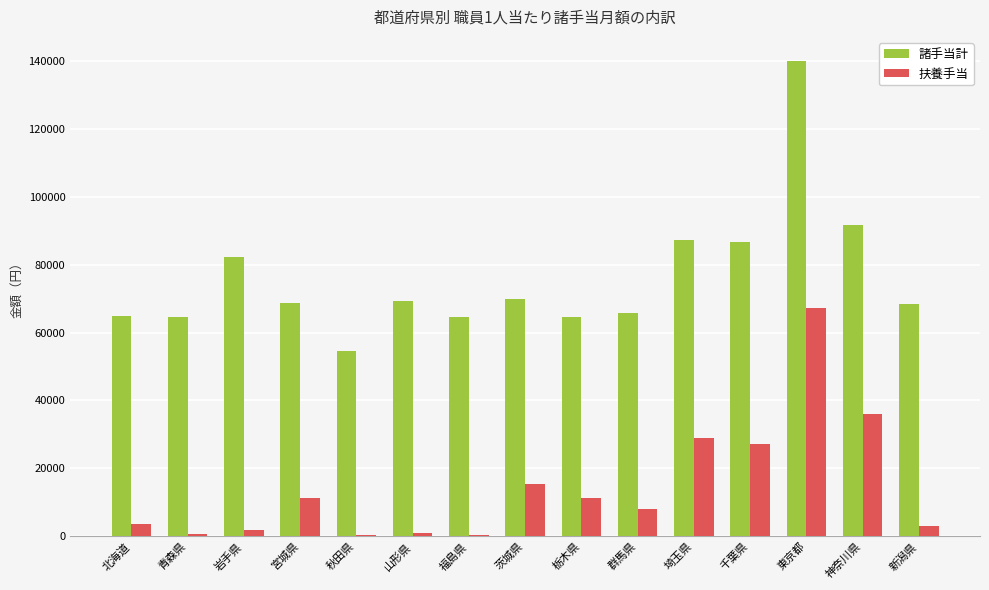

Which category has the highest value across all series?

東京都